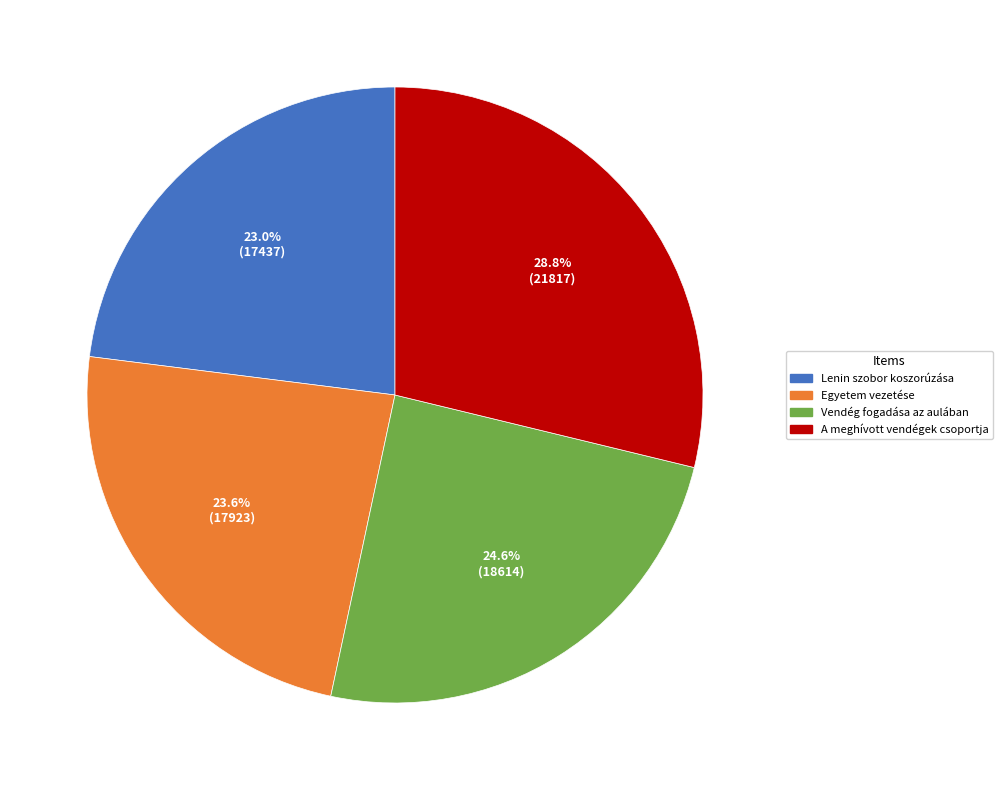

Which category has the smallest portion of the pie?

Lenin szobor koszorúzása